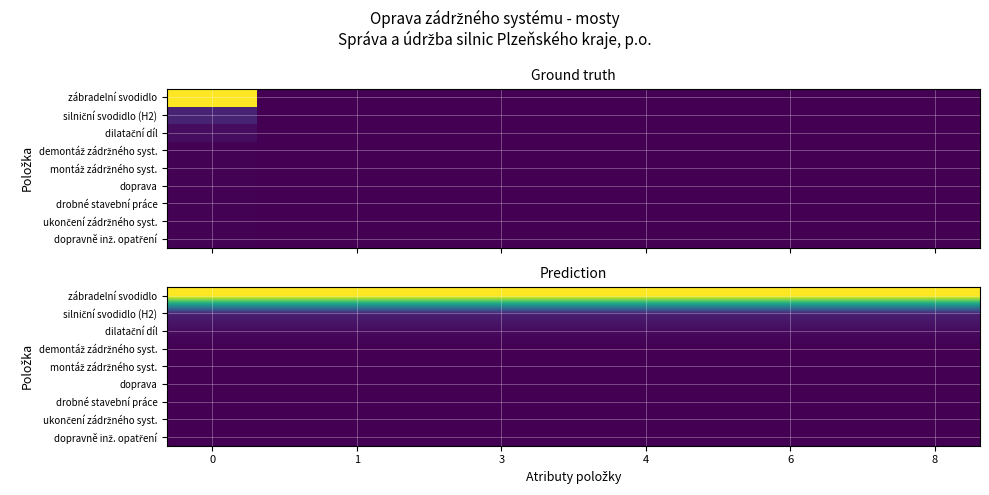

Which series has the largest range (max minus min)?

zábradelní svodidlo